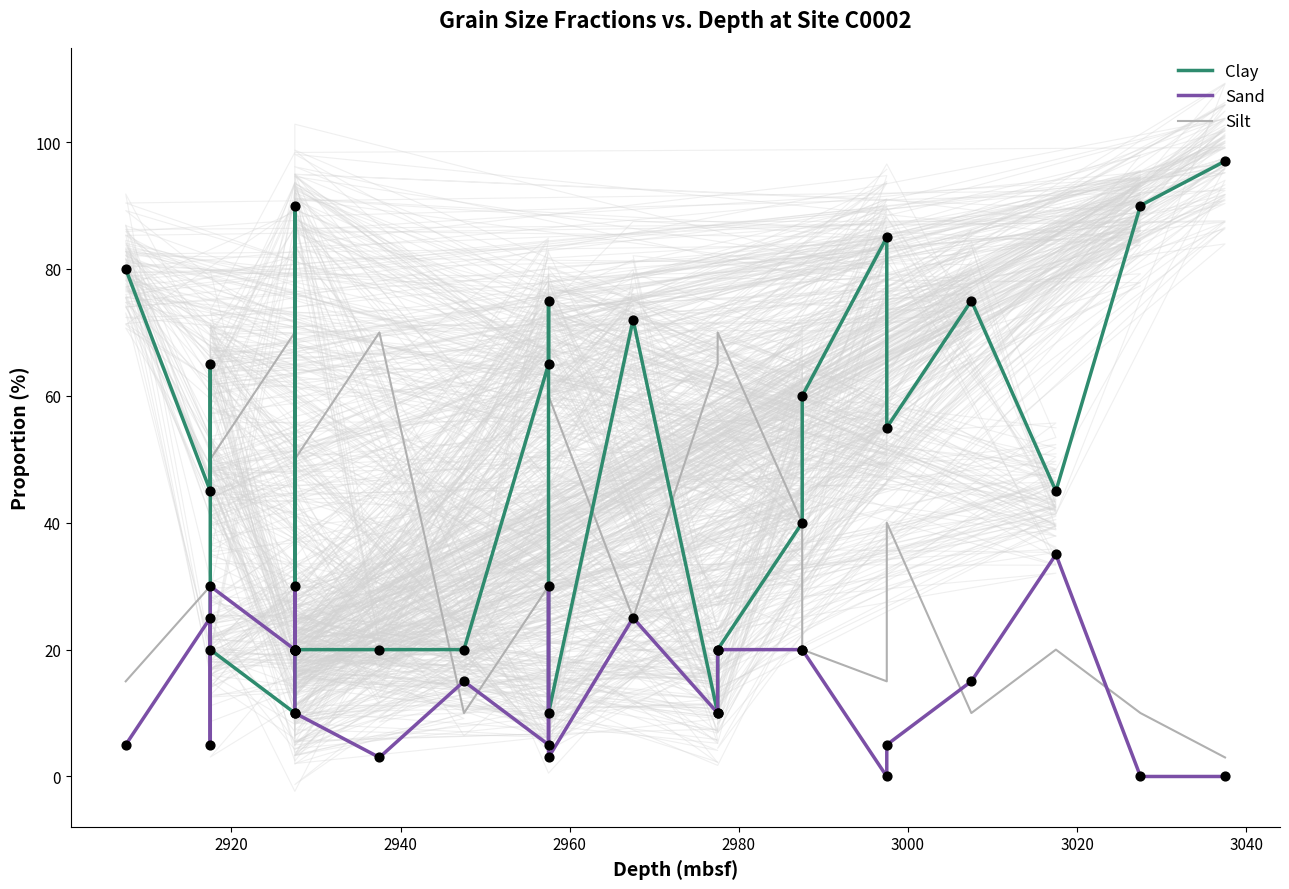

Which series has the widest spread of Y values?

Clay